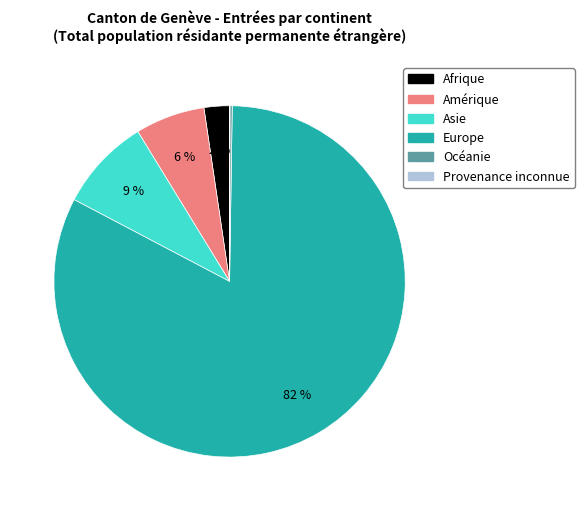

What is the largest slice in the pie chart?

Europe